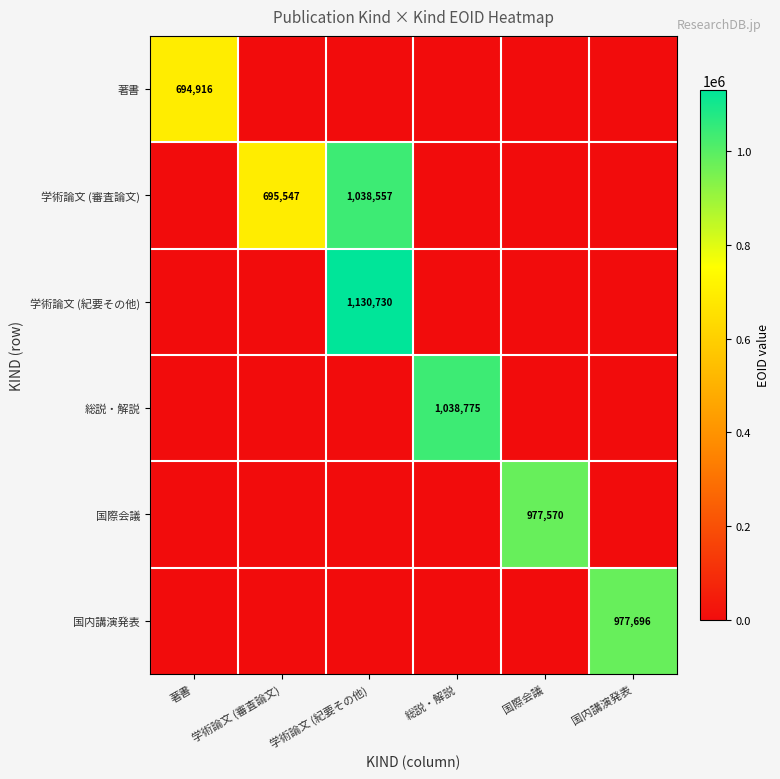

How many data points does each series have?

6